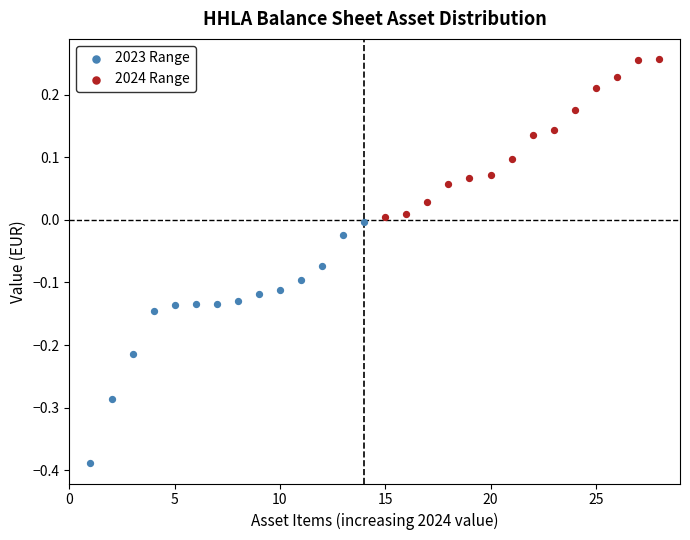

Which series has the widest spread of Y values?

2023 Range